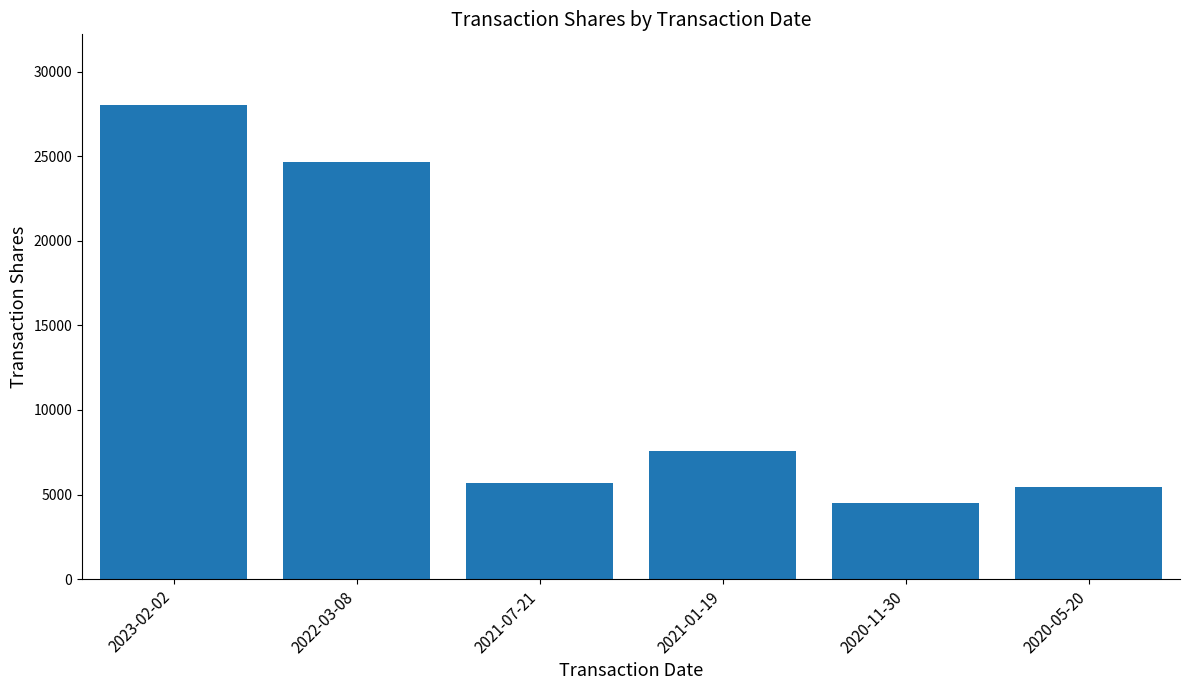

Rank the categories by value from lowest to highest.

2020-11-30, 2020-05-20, 2021-07-21, 2021-01-19, 2022-03-08, 2023-02-02